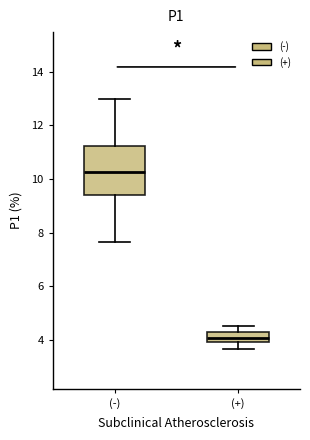

Reading left to right, transcribe this box plot: for each box, give where its median line is, the range the box spans, and where its two whiskers end, as read against the y-axis. The values are not printed on the chart, so give them approximately, as read against the axis.

(-): median 10.2, box 9.4 to 11.2, whiskers 7.6 to 13.0
(+): median 4.0 (inside the box), box 4.0 to 4.2, whiskers 3.6 to 4.6